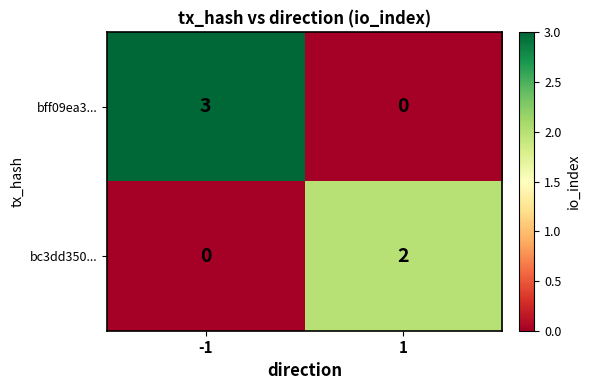

At which category does the chart reach its peak across all series?

-1